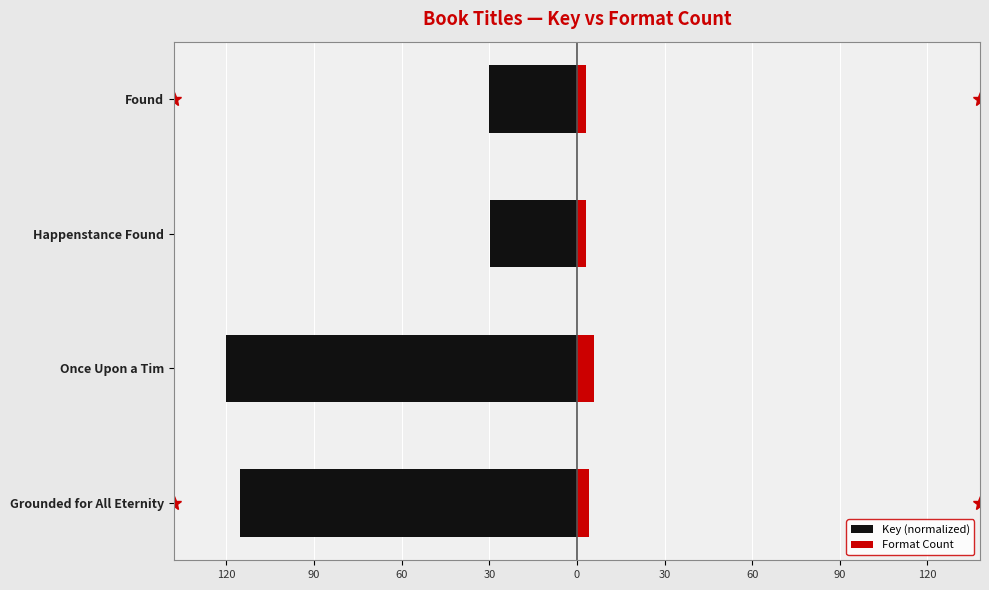

Is it true that Key (normalized) equals -120.0 at 90?

True